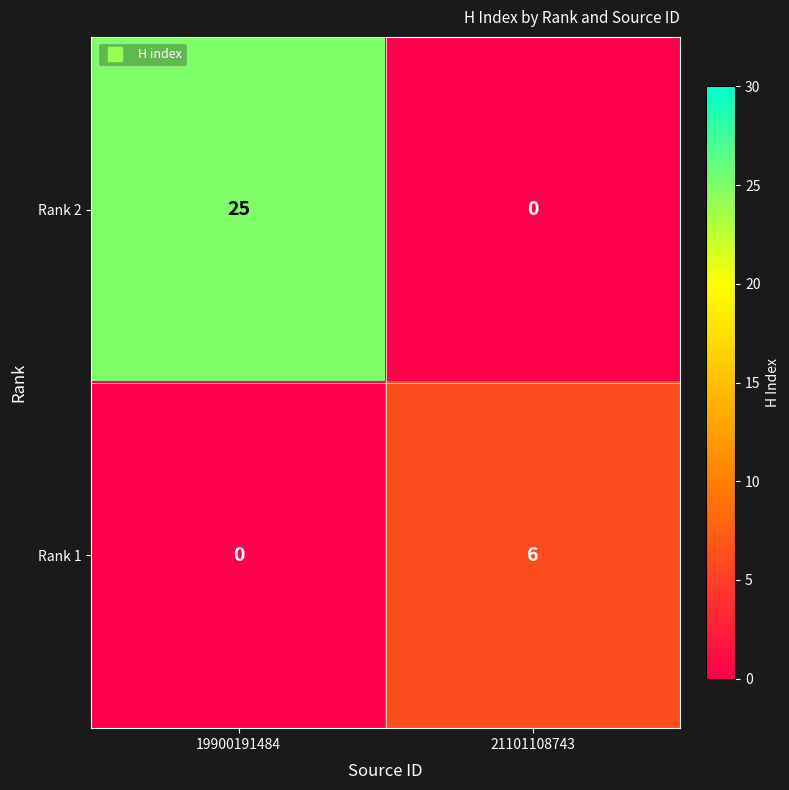

True or false: Rank 2 has a value of 25 at 19900191484.

True